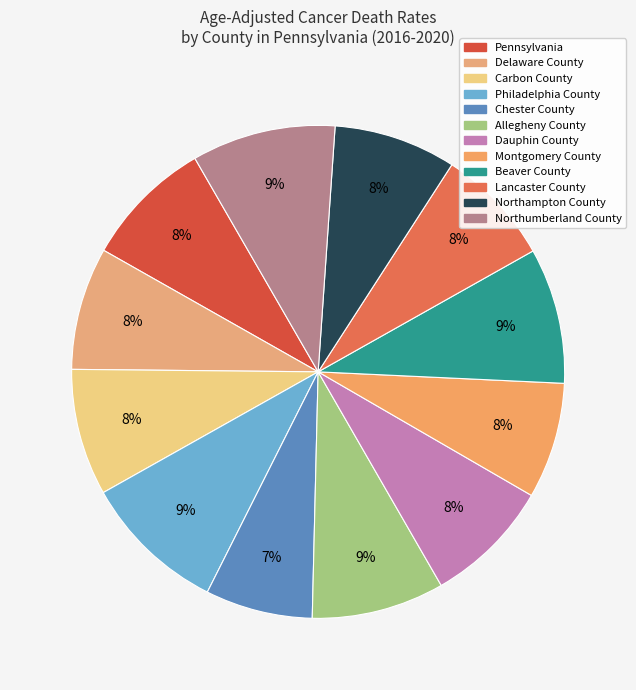

How many segments does this pie chart have?

12